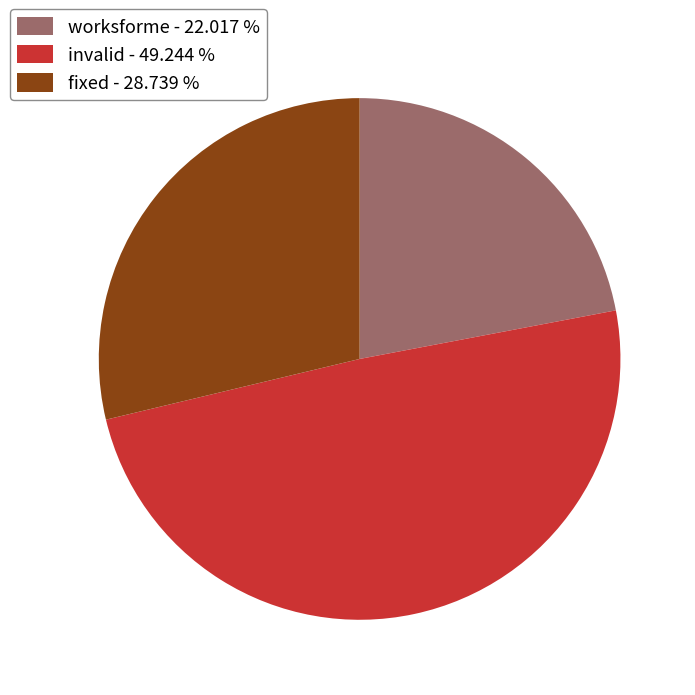

Combined, do fixed and worksforme account for over 50%?

Yes